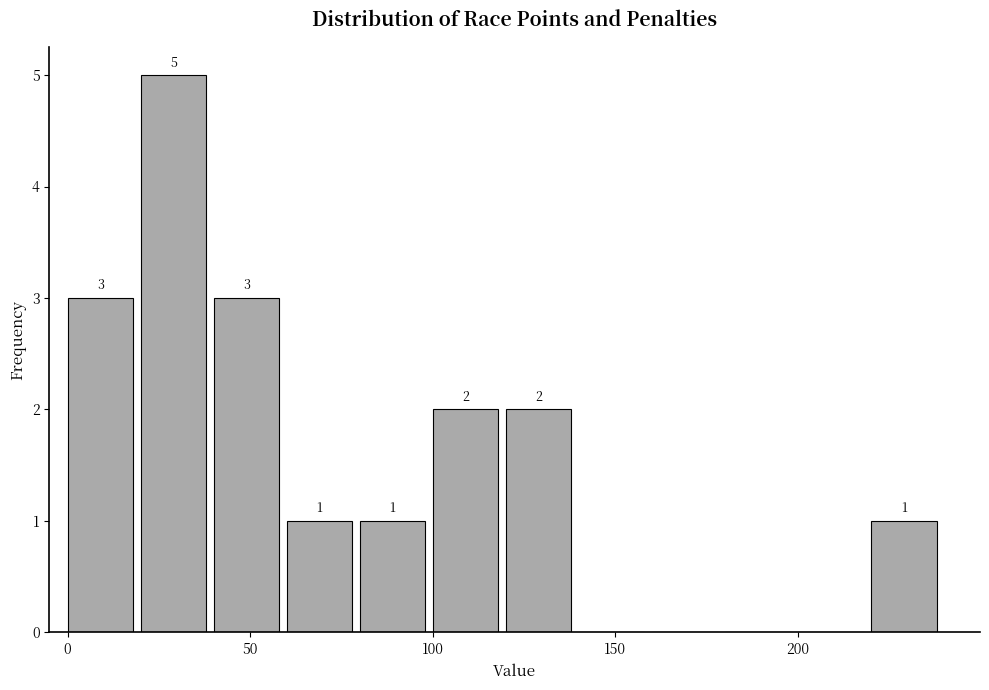

Which range on the x-axis has the tallest bar?

20 to 40